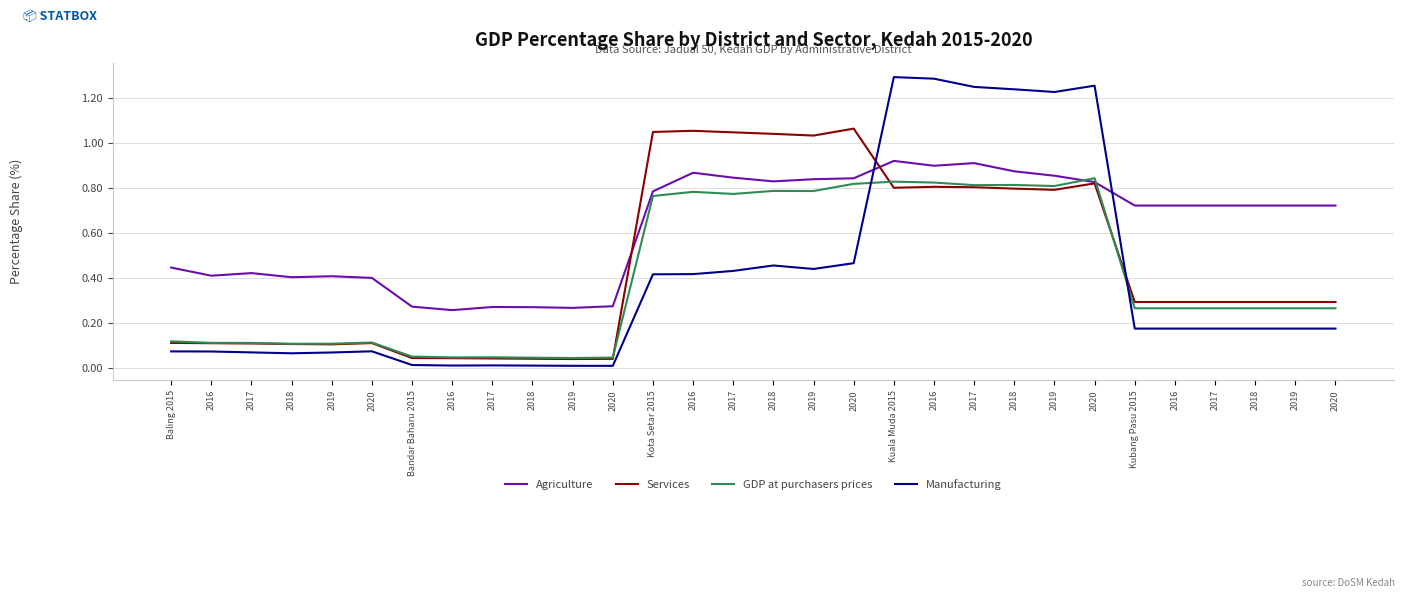

Which category has the highest value in the Services series?

2020